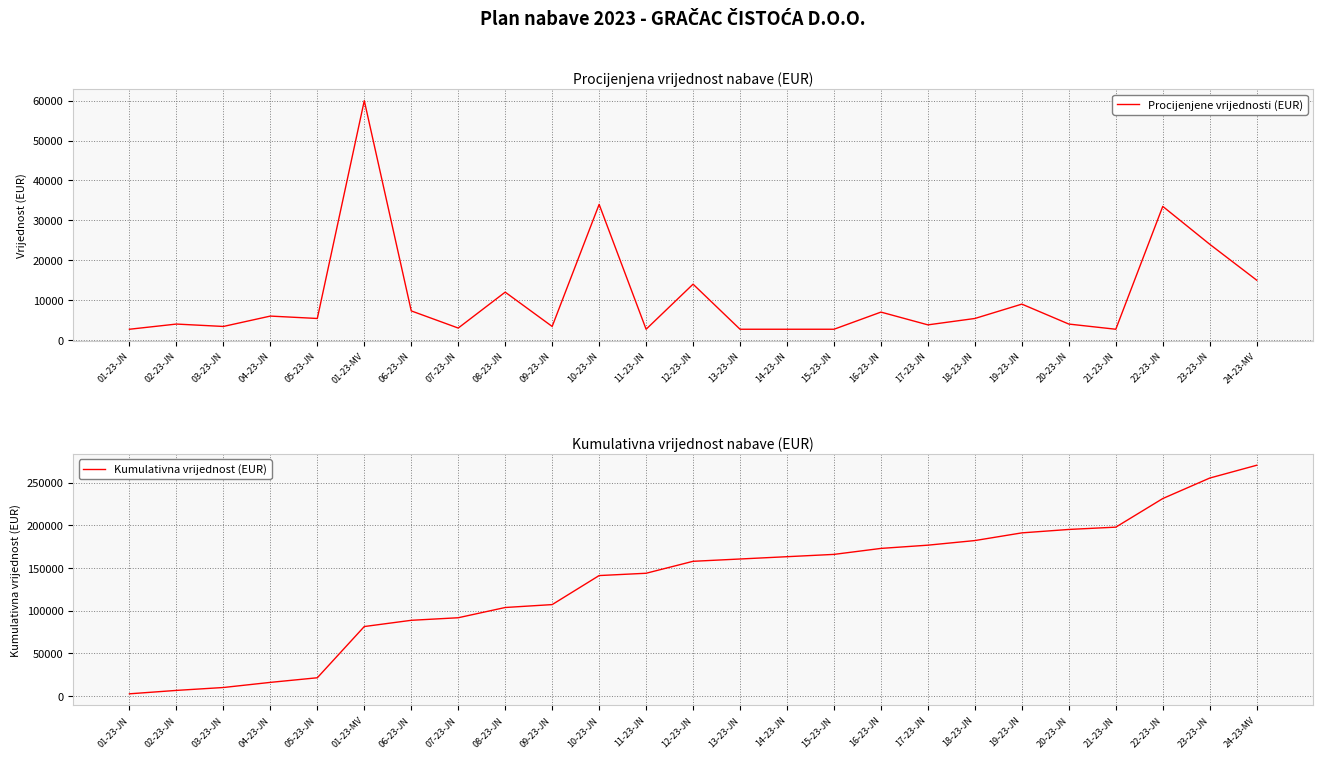

How many data points does each series have?

25